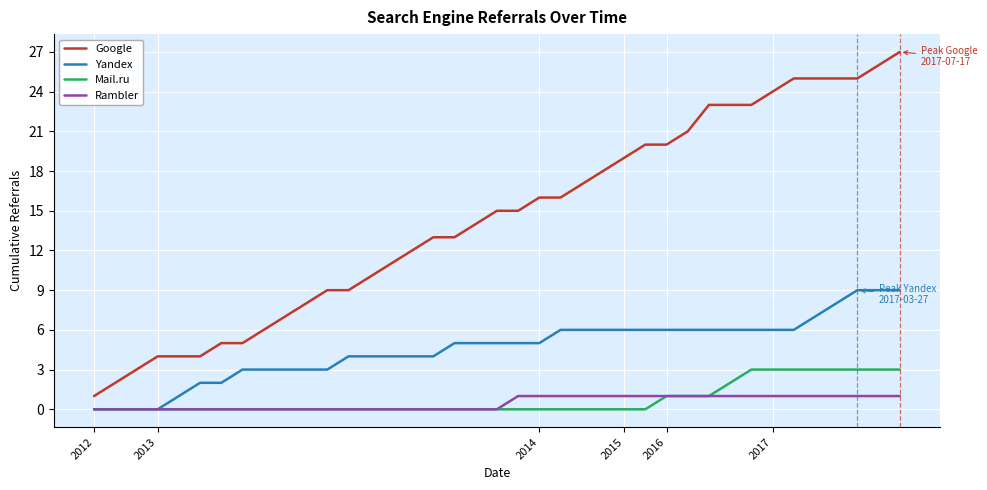

Count the number of categories in the chart.

39